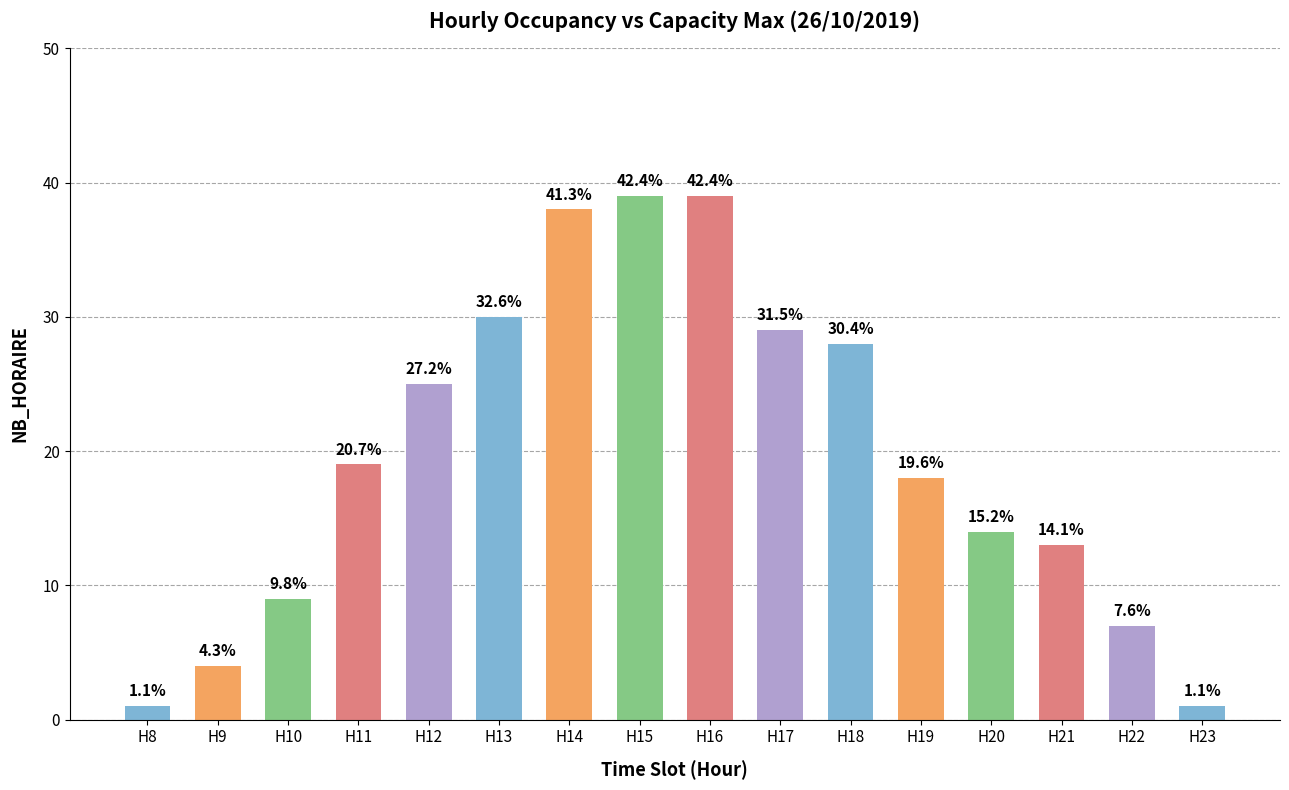

What is the ratio of the value at H22 to the value at H14?

0.2